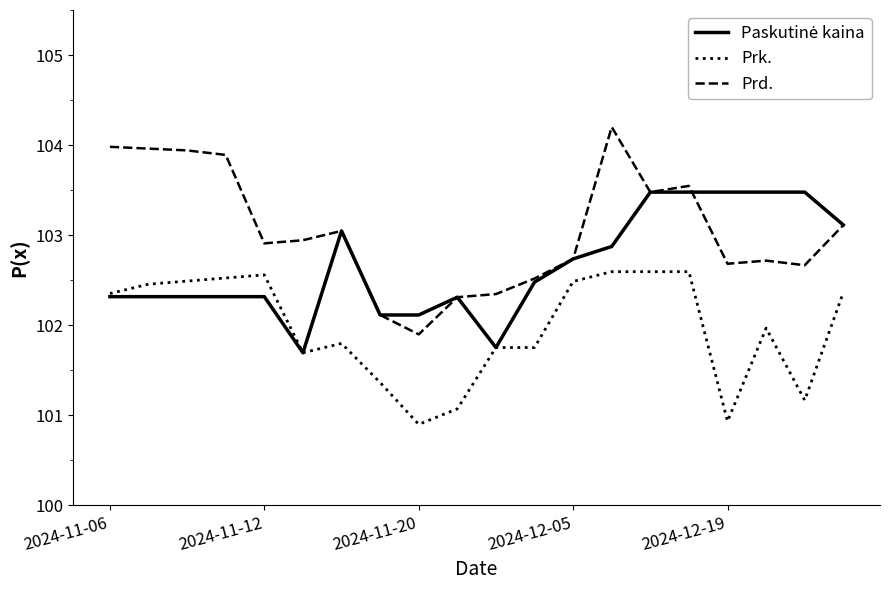

True or false: Prd. and Prk. intersect in this chart.

False